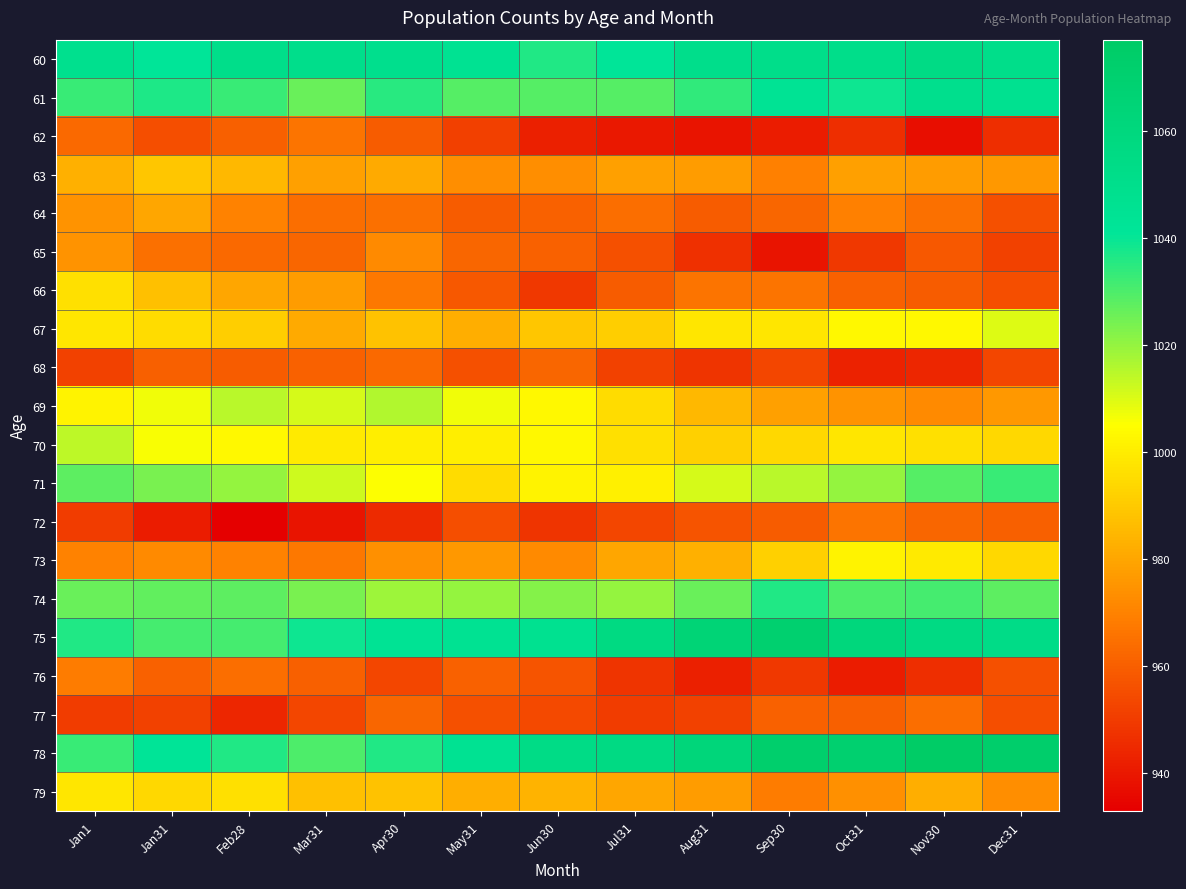

At Jul31, list the series in order from largest to smallest.

75, 78, 60, 61, 74, 71, 70, 69, 67, 73, 79, 63, 64, 66, 65, 72, 68, 77, 76, 62